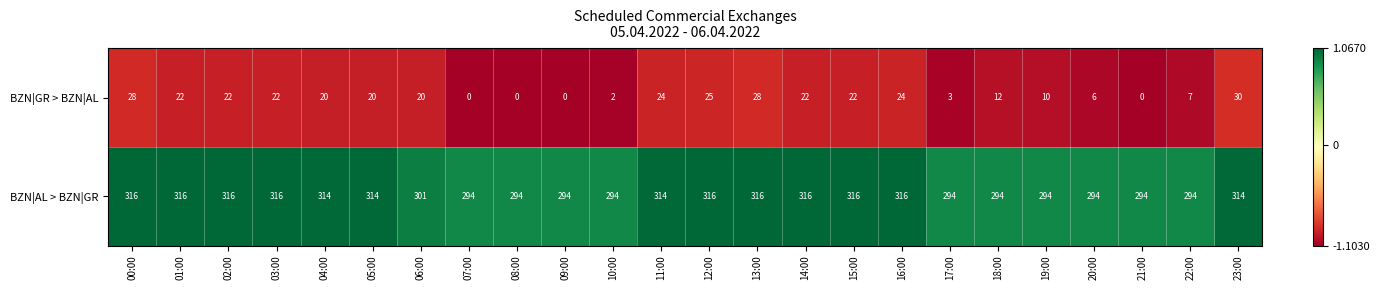

What is the difference between the highest and lowest values at 17:00?

291